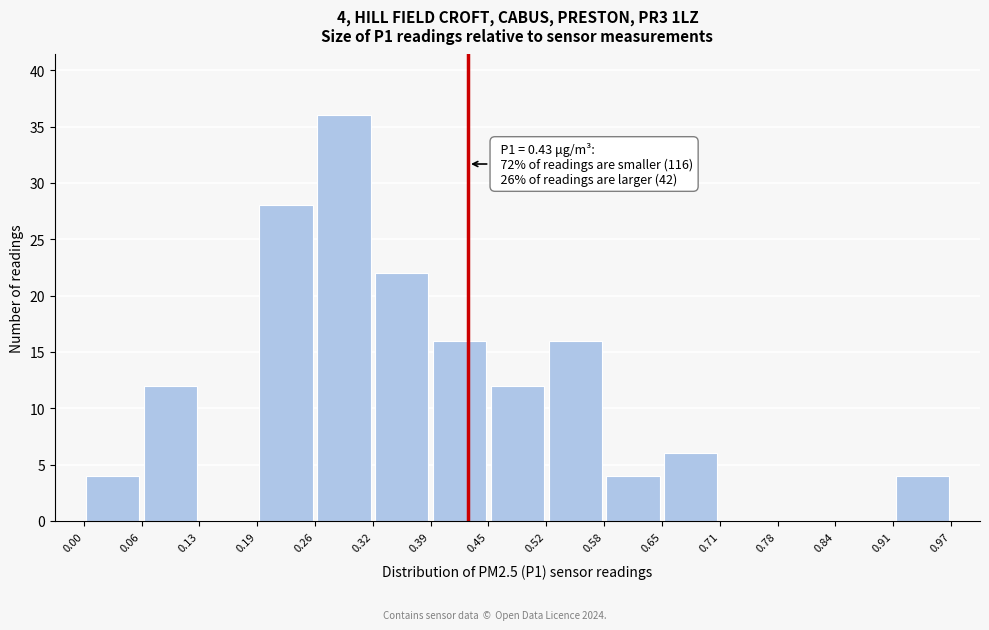

Over which range of the x-axis is the bar tallest?

0.26 to 0.32